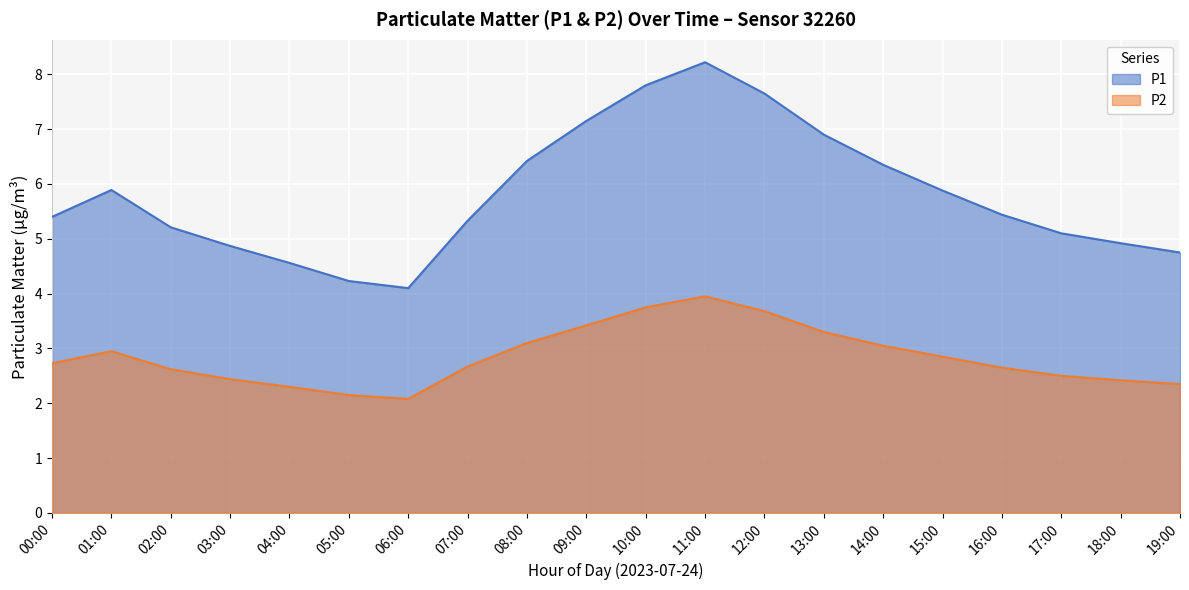

Rank the series by their maximum value, from lowest to highest.

P2, P1